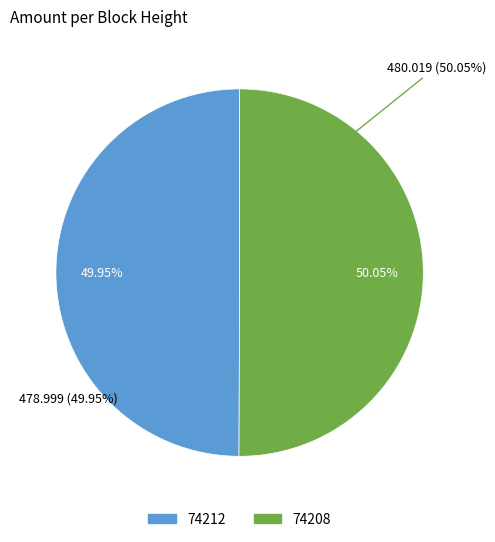

How many segments does this pie chart have?

2